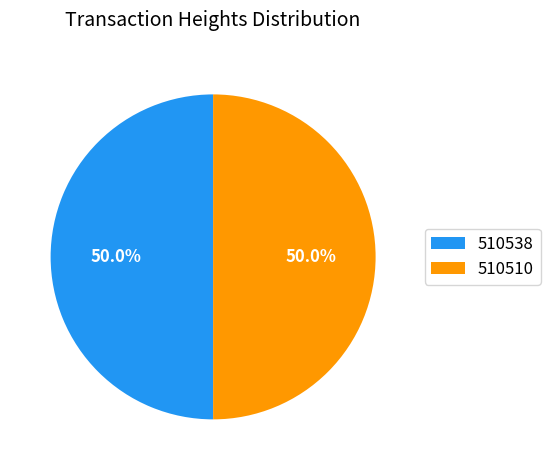

To the nearest percent, what percentage of the pie is 510538?

50%